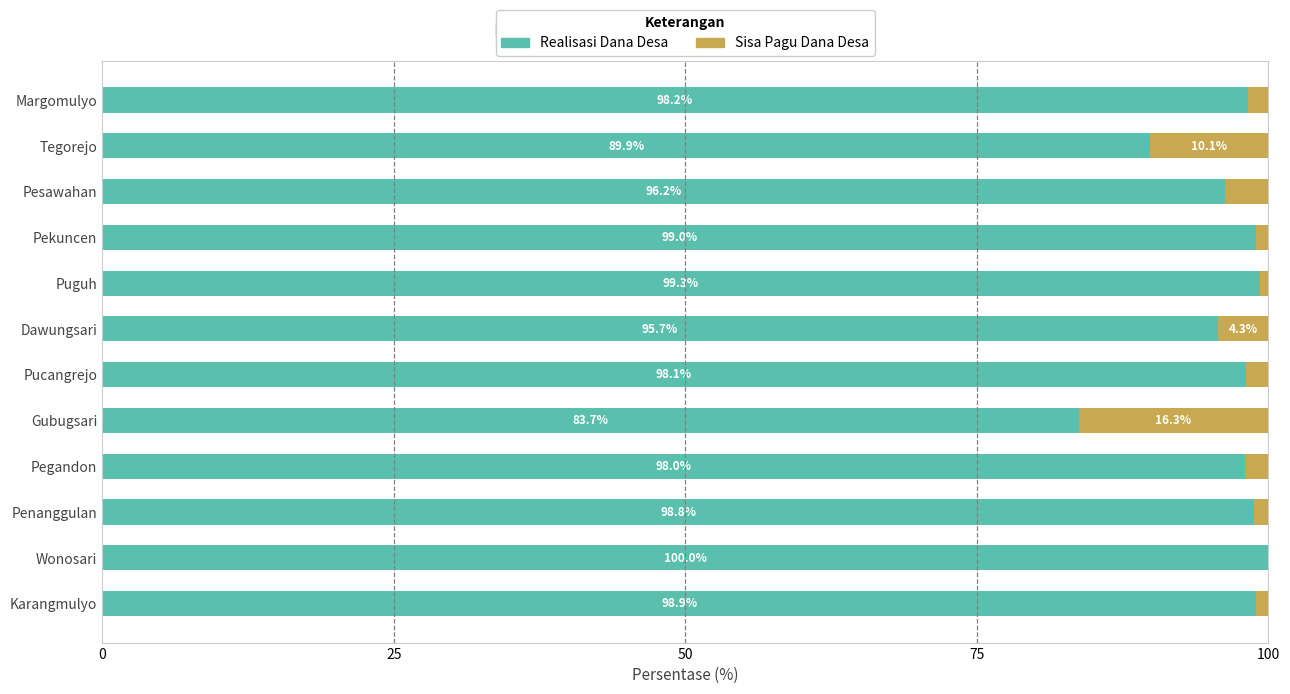

What is the maximum value for Realisasi Dana Desa?

100.0